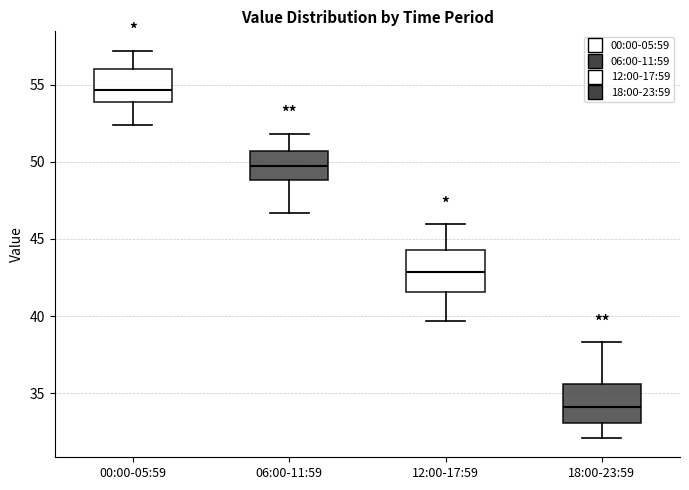

Which box has the lowest median line?

18:00-23:59